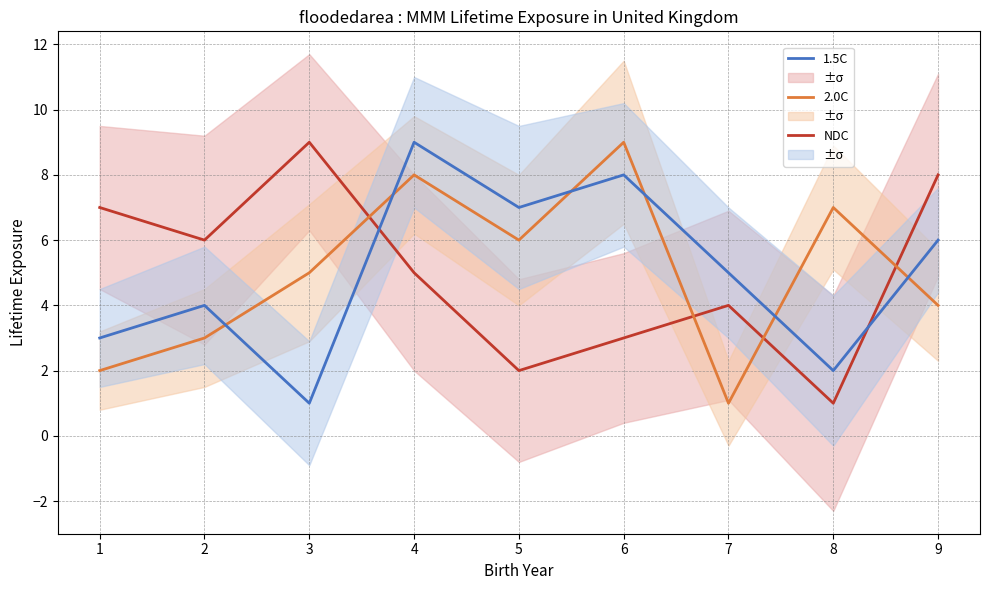

The 2.0C series shows 1 at 1. True or false?

False